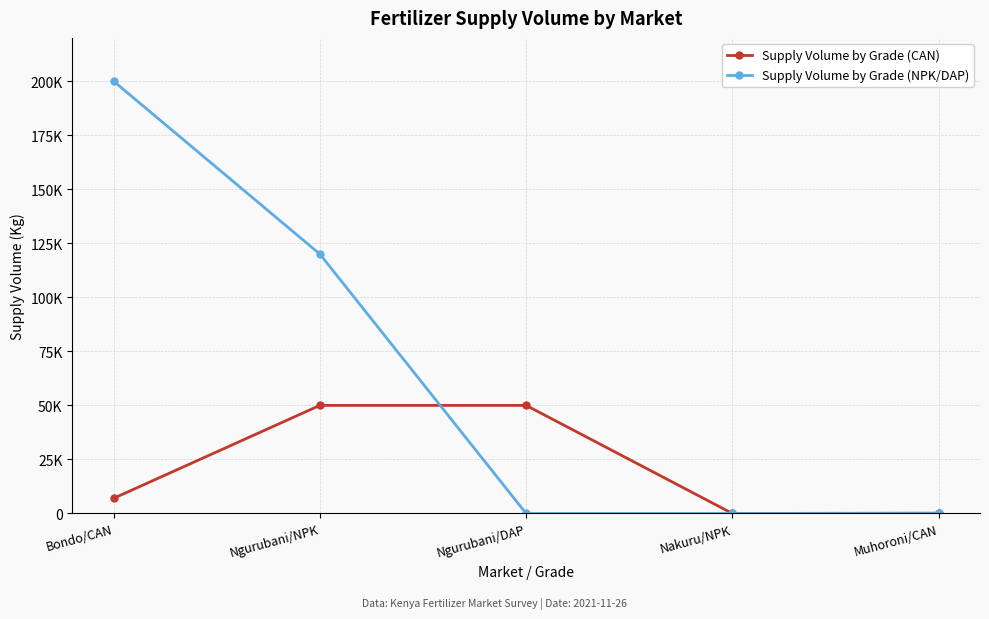

At Nakuru/NPK, list the series in order from largest to smallest.

Supply Volume by Grade (CAN), Supply Volume by Grade (NPK/DAP)